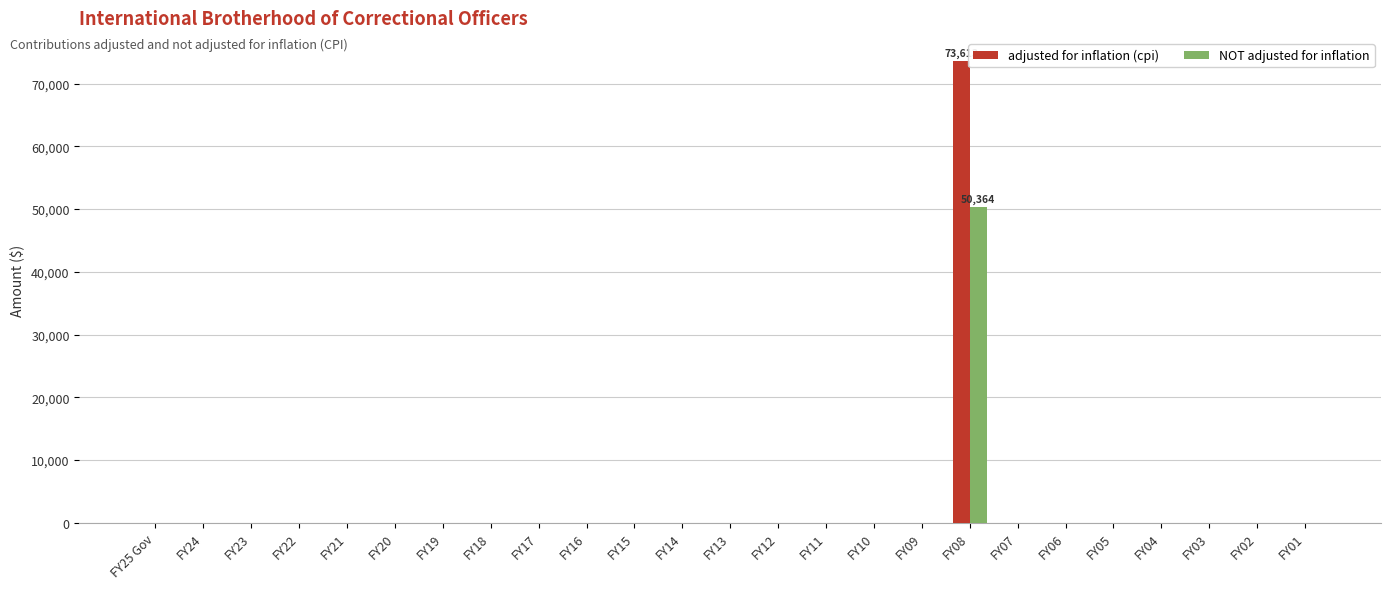

How many values in the adjusted for inflation (cpi) series exceed 0?

1